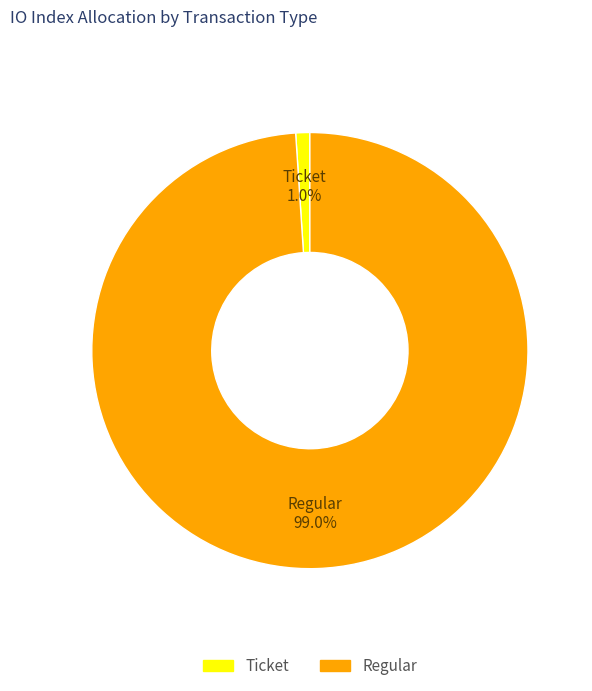

Does any single category account for the majority?

Yes